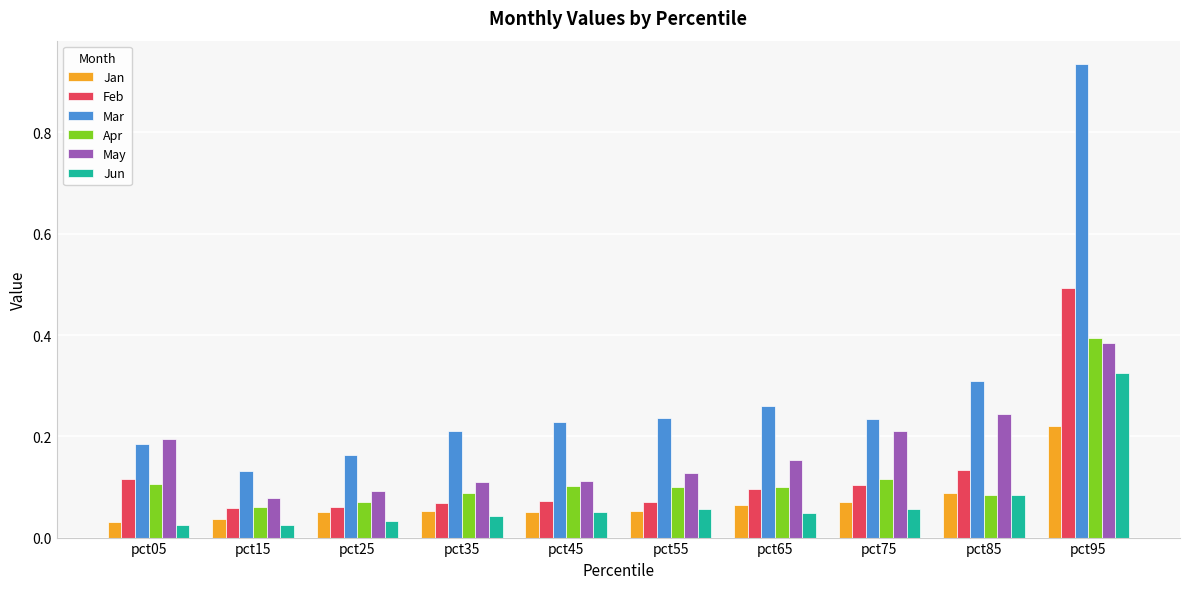

Which series has the largest total across all categories?

Mar